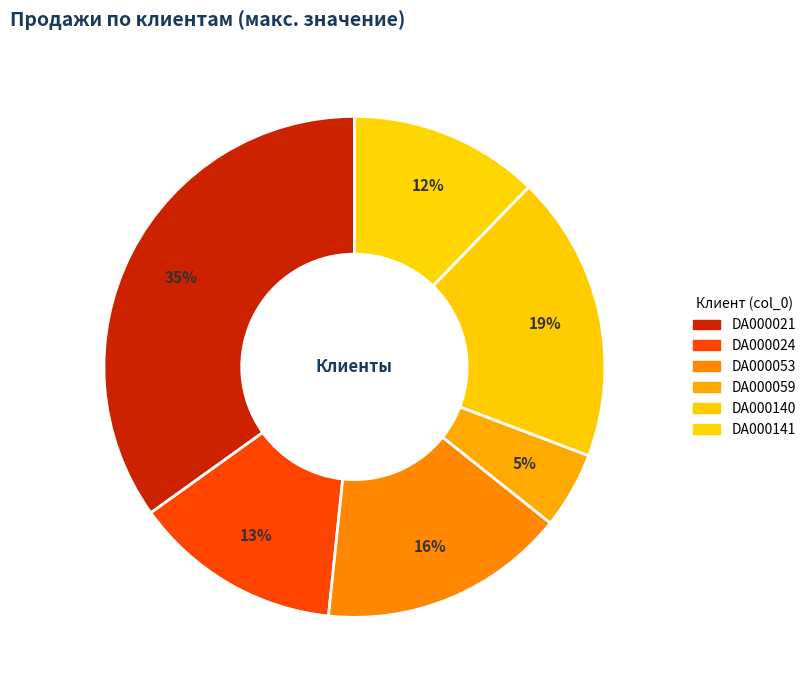

Is there a majority slice in this chart?

No